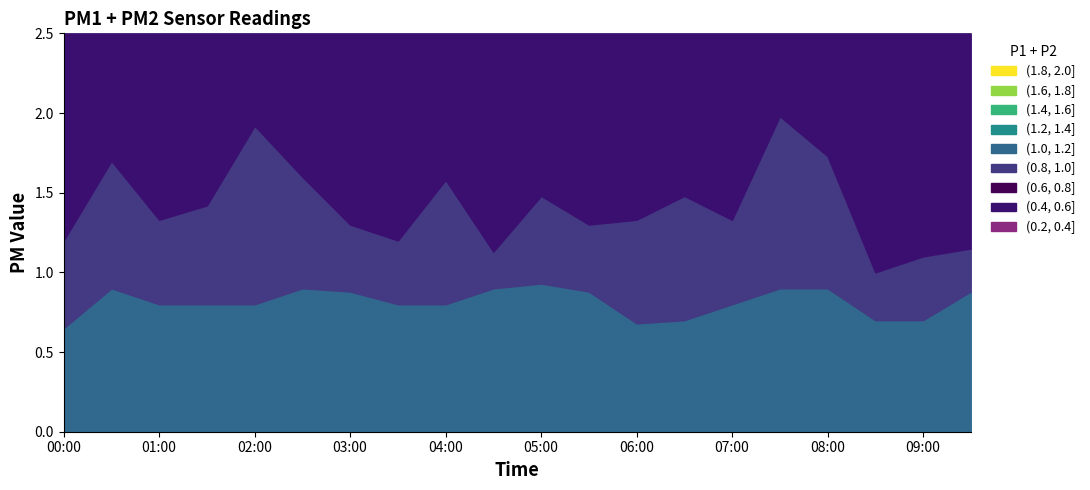

What is the label of the 2nd point from the right?

09:00